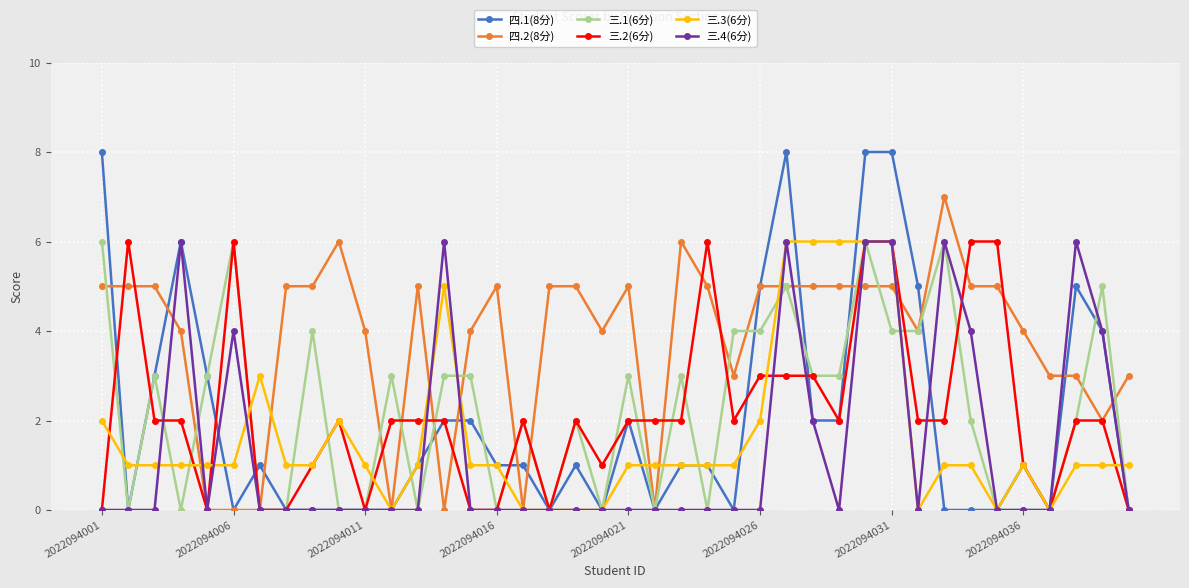

Is this an area chart (filled region under the line)?

No